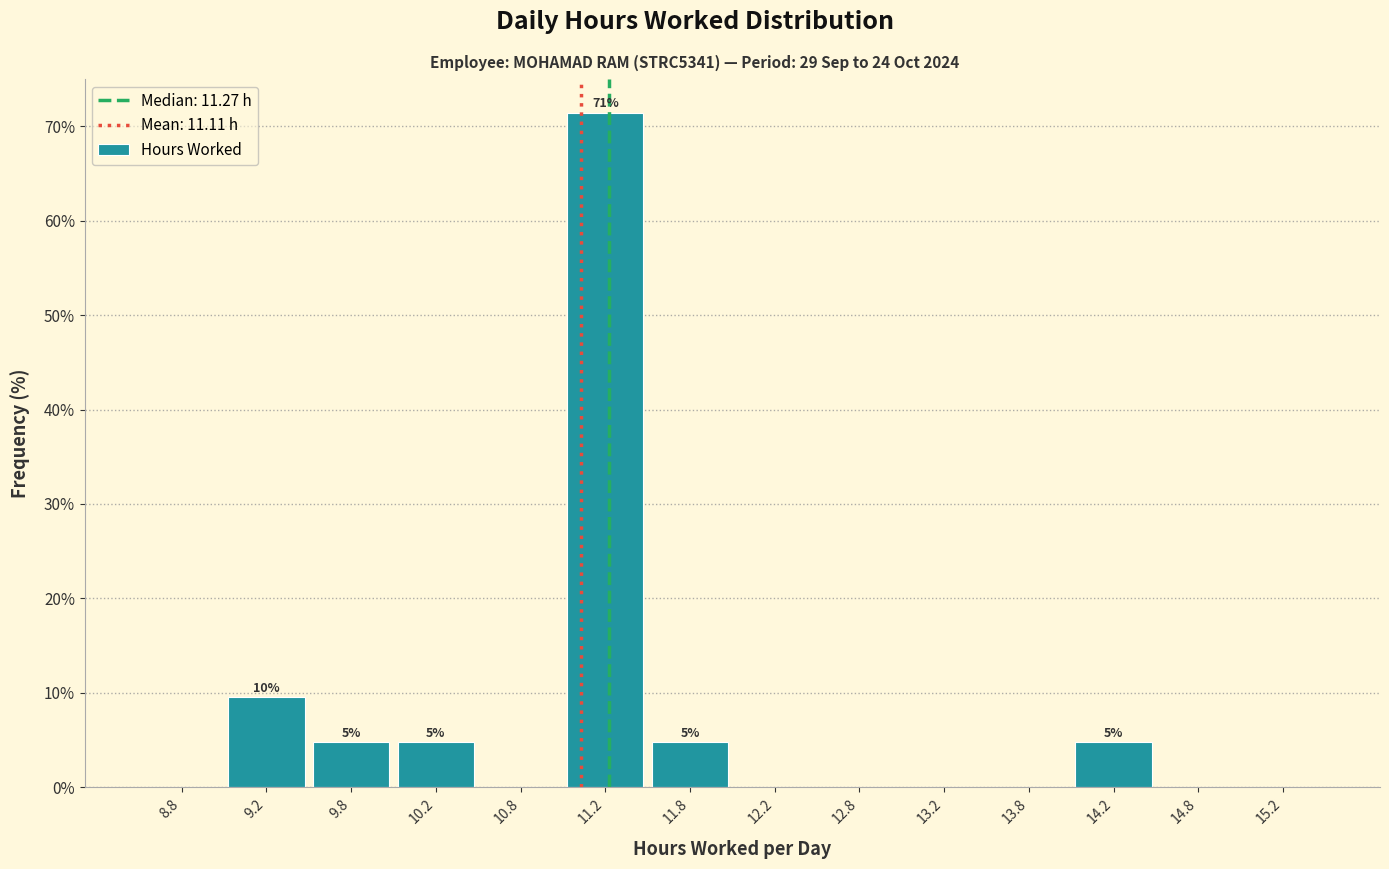

Over which range of the x-axis is the bar tallest?

11.0 to 11.5